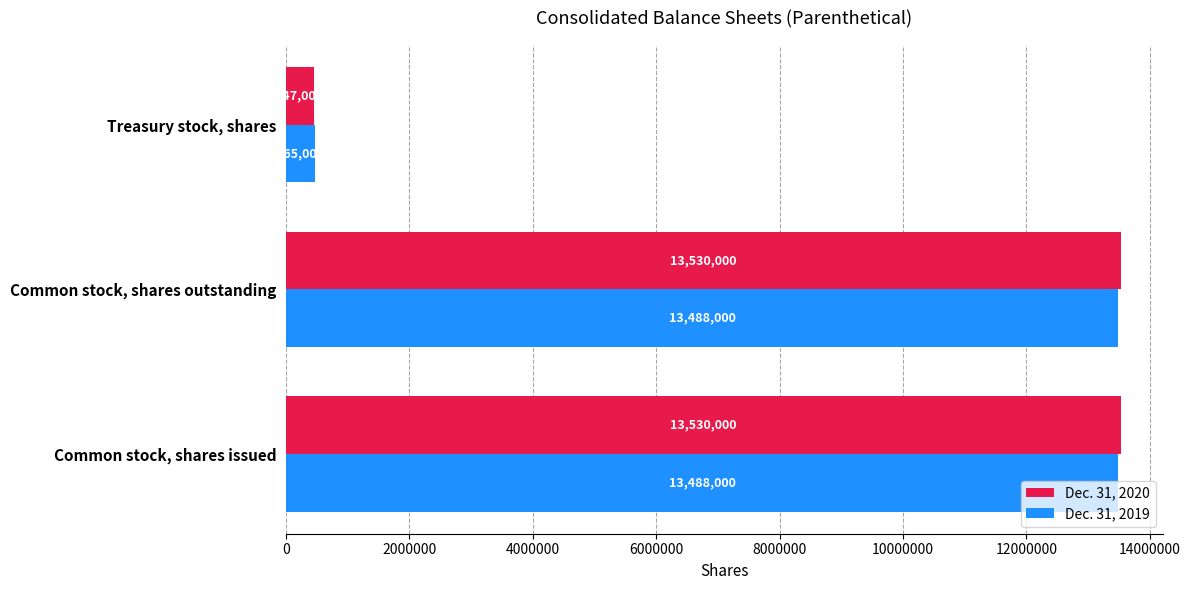

Which series has the largest total across all categories?

Dec. 31, 2020